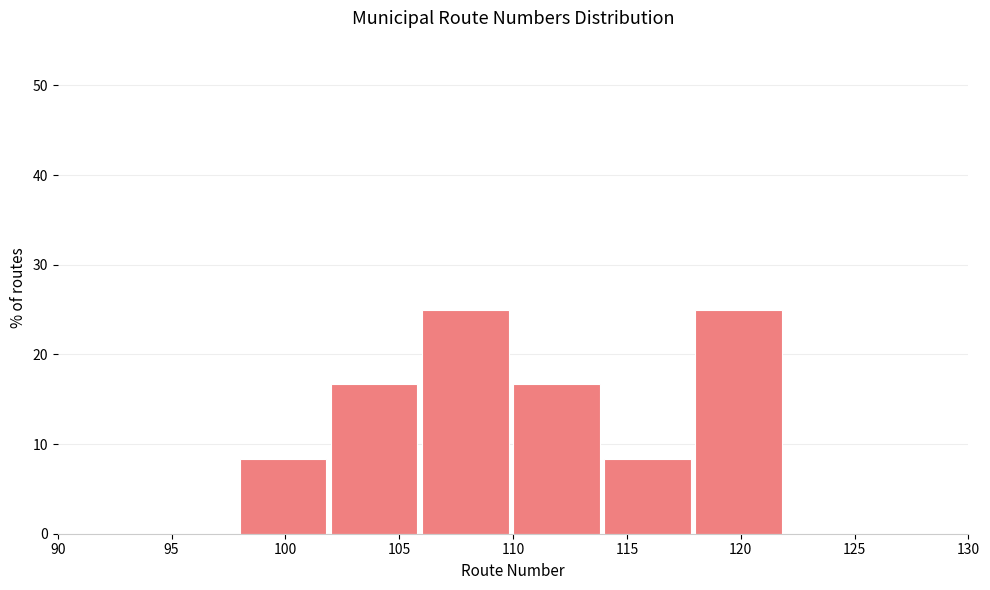

Reading left to right, list every bar in this chart as the range it spans on the x-axis followed by its height. The values are not printed on the chart, so give them approximately, as read against the axis.

90 to 94: 0
94 to 98: 0
98 to 102: 8
102 to 106: 17
106 to 110: 25
110 to 114: 17
114 to 118: 8
118 to 122: 25
122 to 126: 0
126 to 130: 0